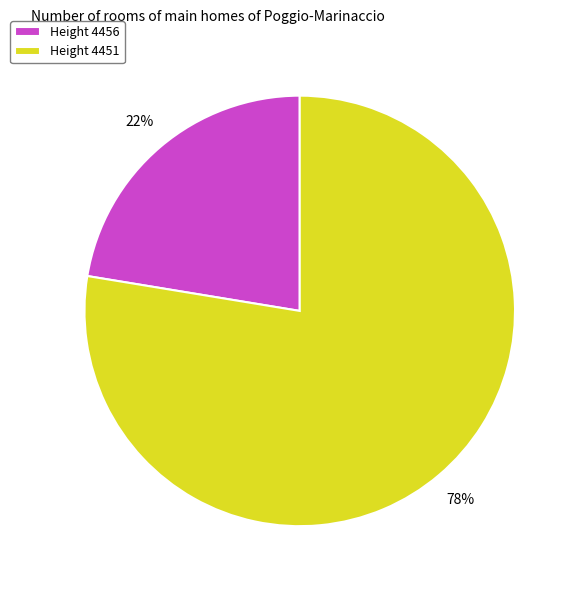

To the nearest percent, what percentage of the pie is Height 4456?

22%